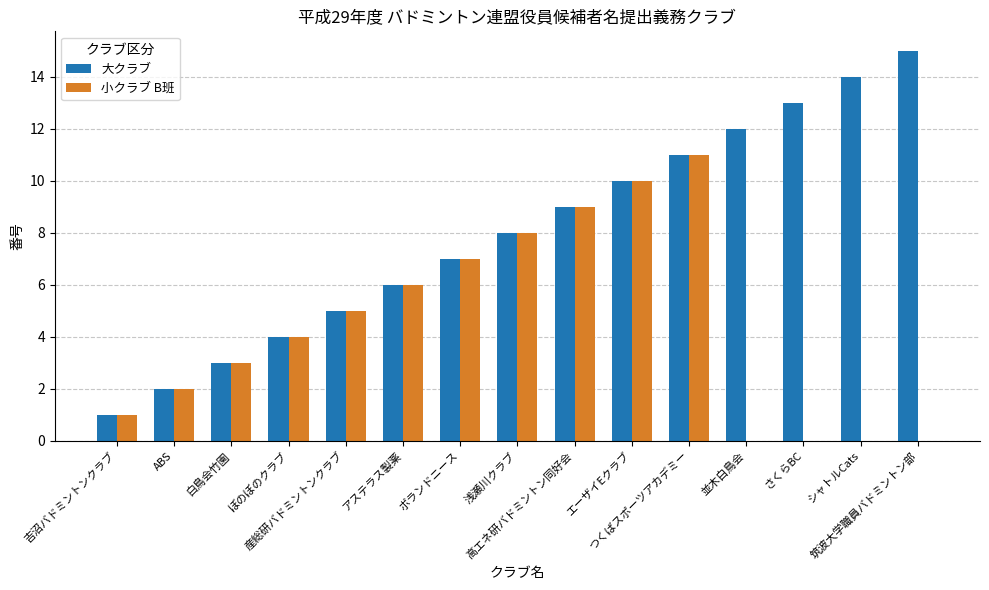

What is the sum of all 小クラブ B班 values?

66